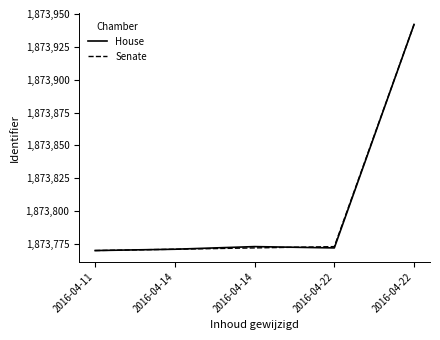

What are all the series names shown in the legend?

House, Senate